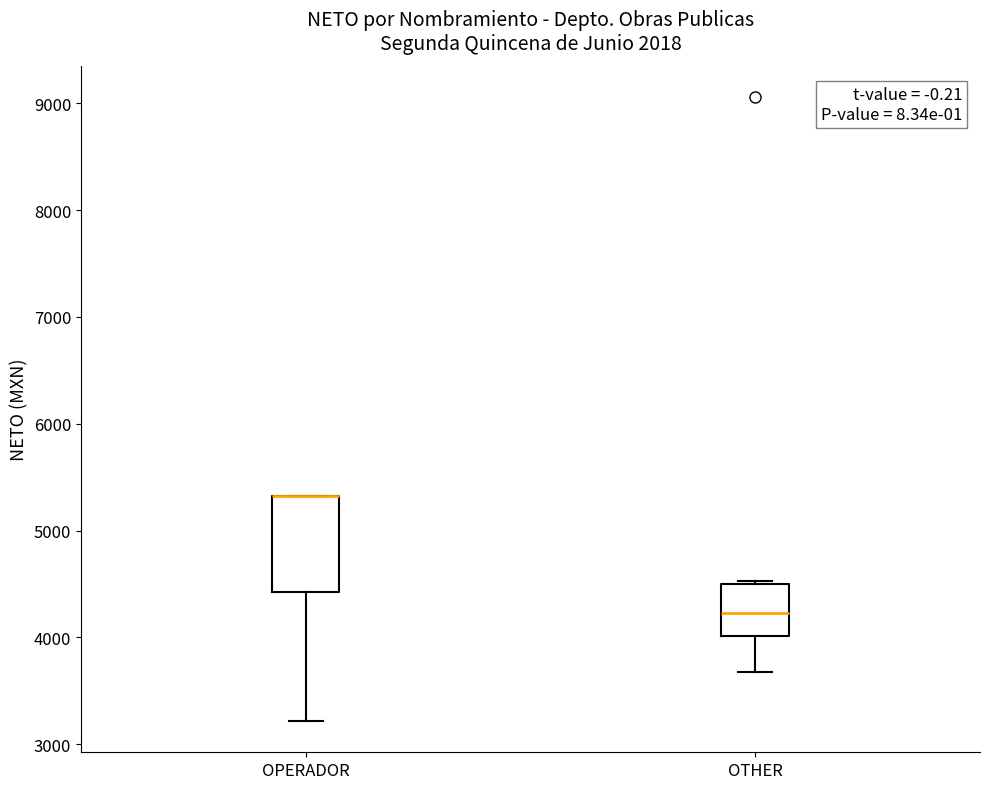

Reading left to right, transcribe this box plot: for each box, give where its median line is, the range the box spans, and where its two whiskers end, as read against the y-axis. The values are not printed on the chart, so give them approximately, as read against the axis.

OPERADOR: median 5300 (drawn on the box's upper edge), box 4400 to 5300, whiskers 3200 to 5300
OTHER: median 4200, box 4000 to 4500, whiskers 3700 to 4500 (just above the box's upper edge)